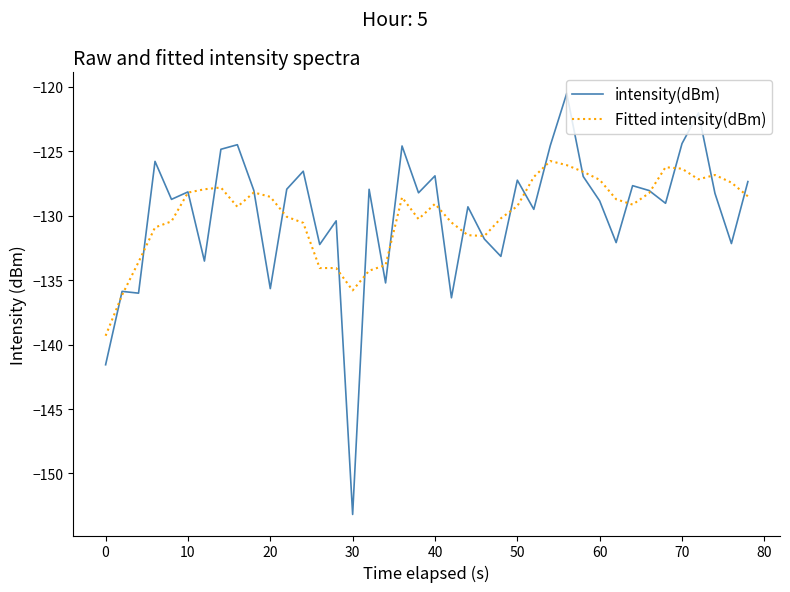

How many lines are shown in the chart?

2